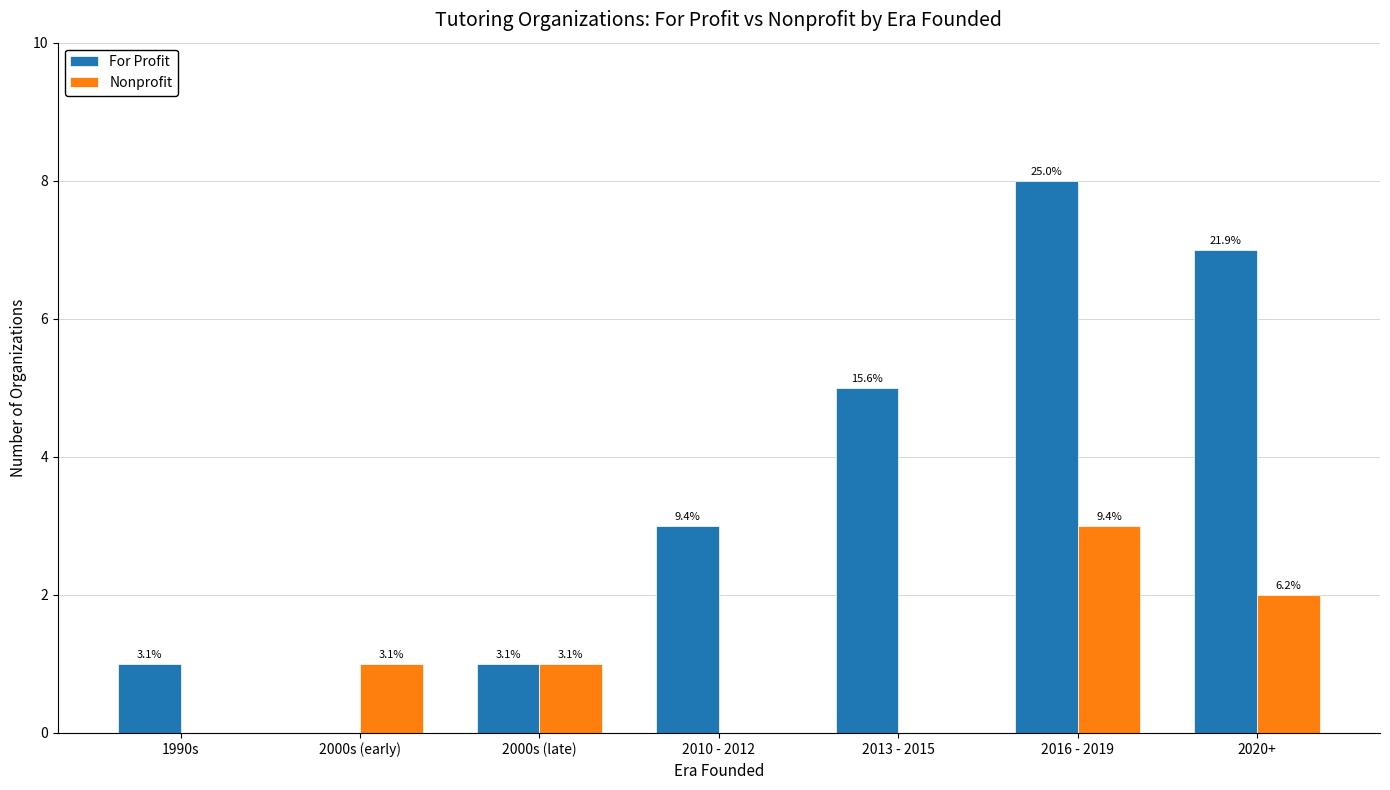

The value of Nonprofit at 2010 - 2012 is 0. True or false?

True